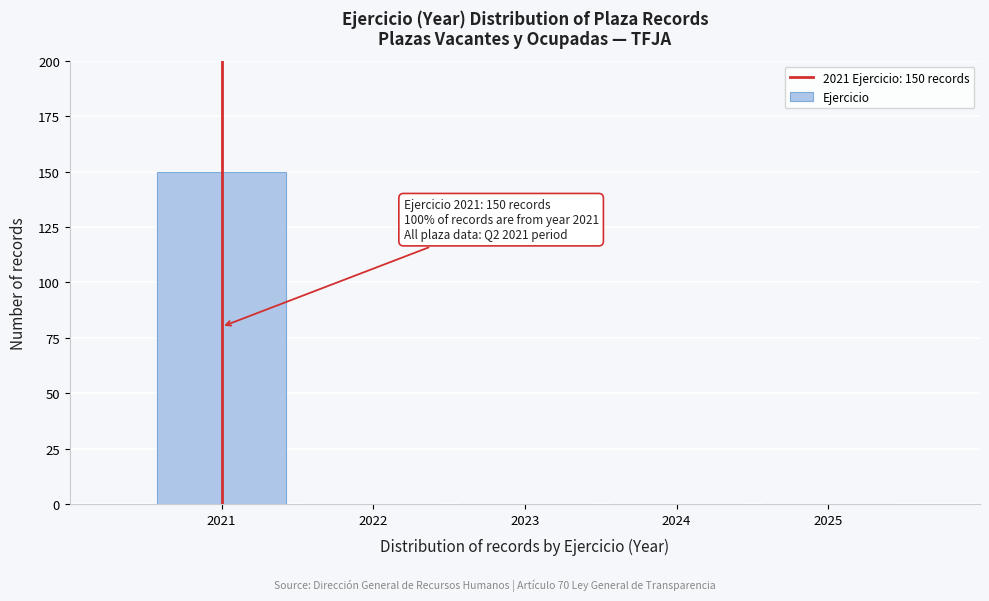

Reading left to right, list all the values displayed in this chart.

2021=150	2022=0	2023=0	2024=0	2025=0